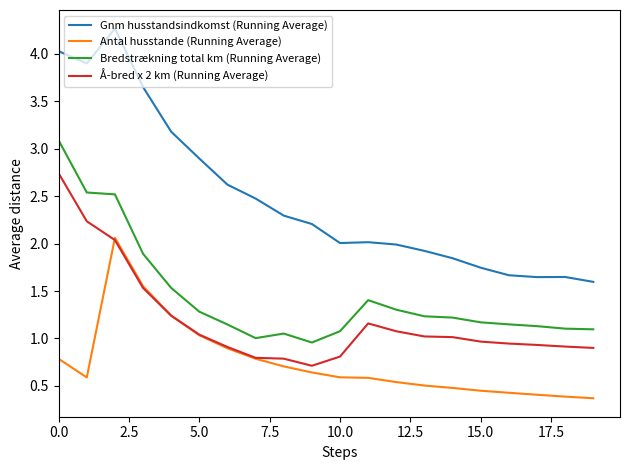

Does the chart have visible grid lines?

No